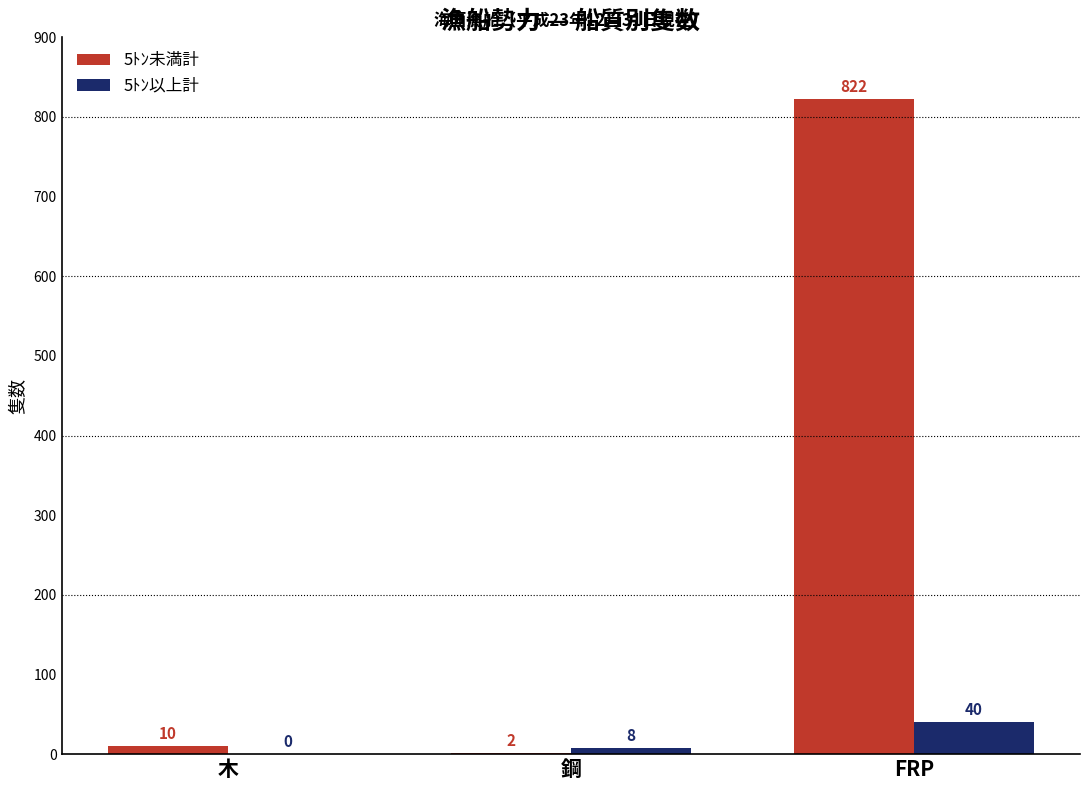

How many groups of bars are there?

3